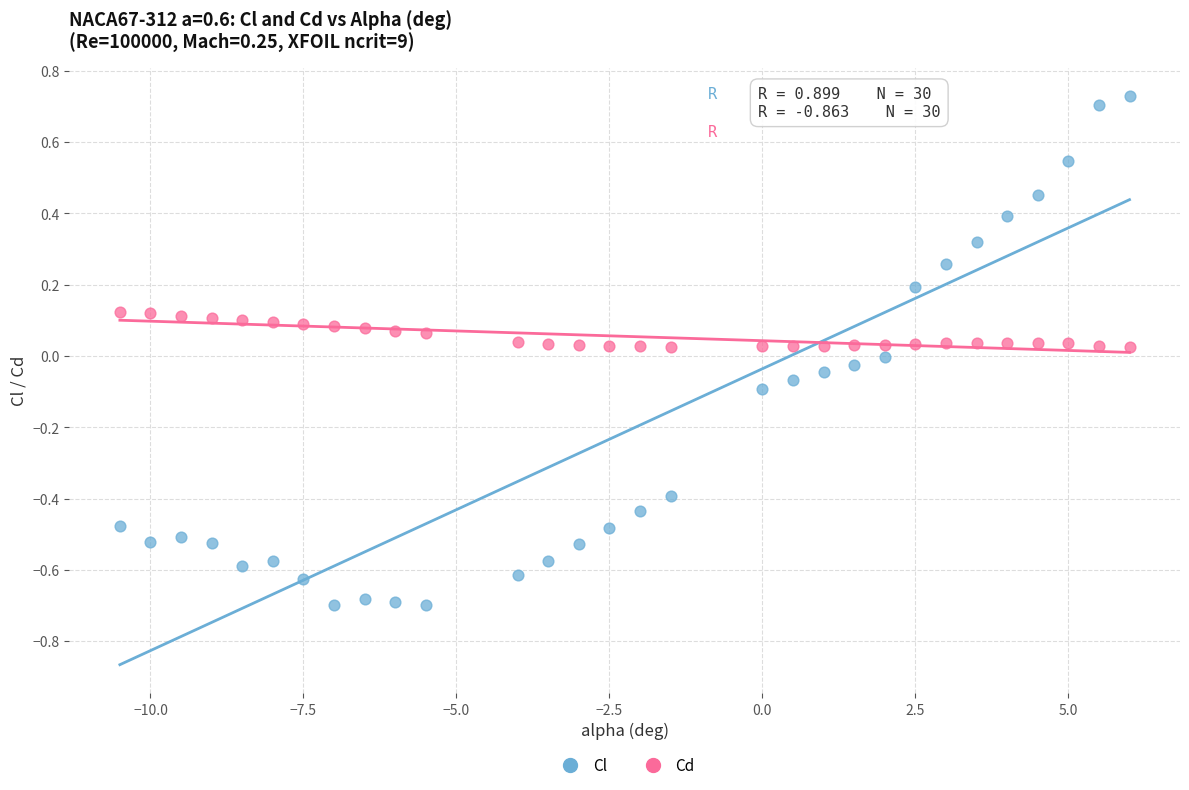

Across all data points, what is the range of X values (max minus min)?

16.5